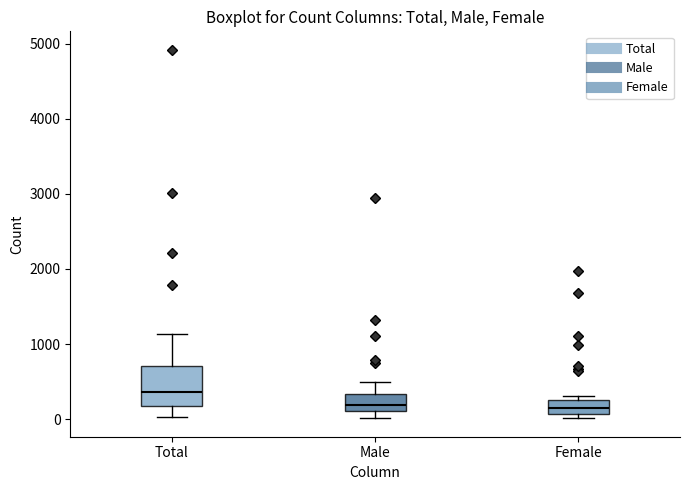

Reading left to right, read every box against the y-axis: the position of its median line, the range the box covers, and the ends of its whiskers. The values are not printed on the chart, so give them approximately, as read against the axis.

Total: median 400, box 200 to 700, whiskers 0 to 1100
Male: median 200, box 100 to 300, whiskers 0 to 500
Female: median 100 (inside the box), box 100 to 300, whiskers 0 to 300 (just above the box's upper edge)